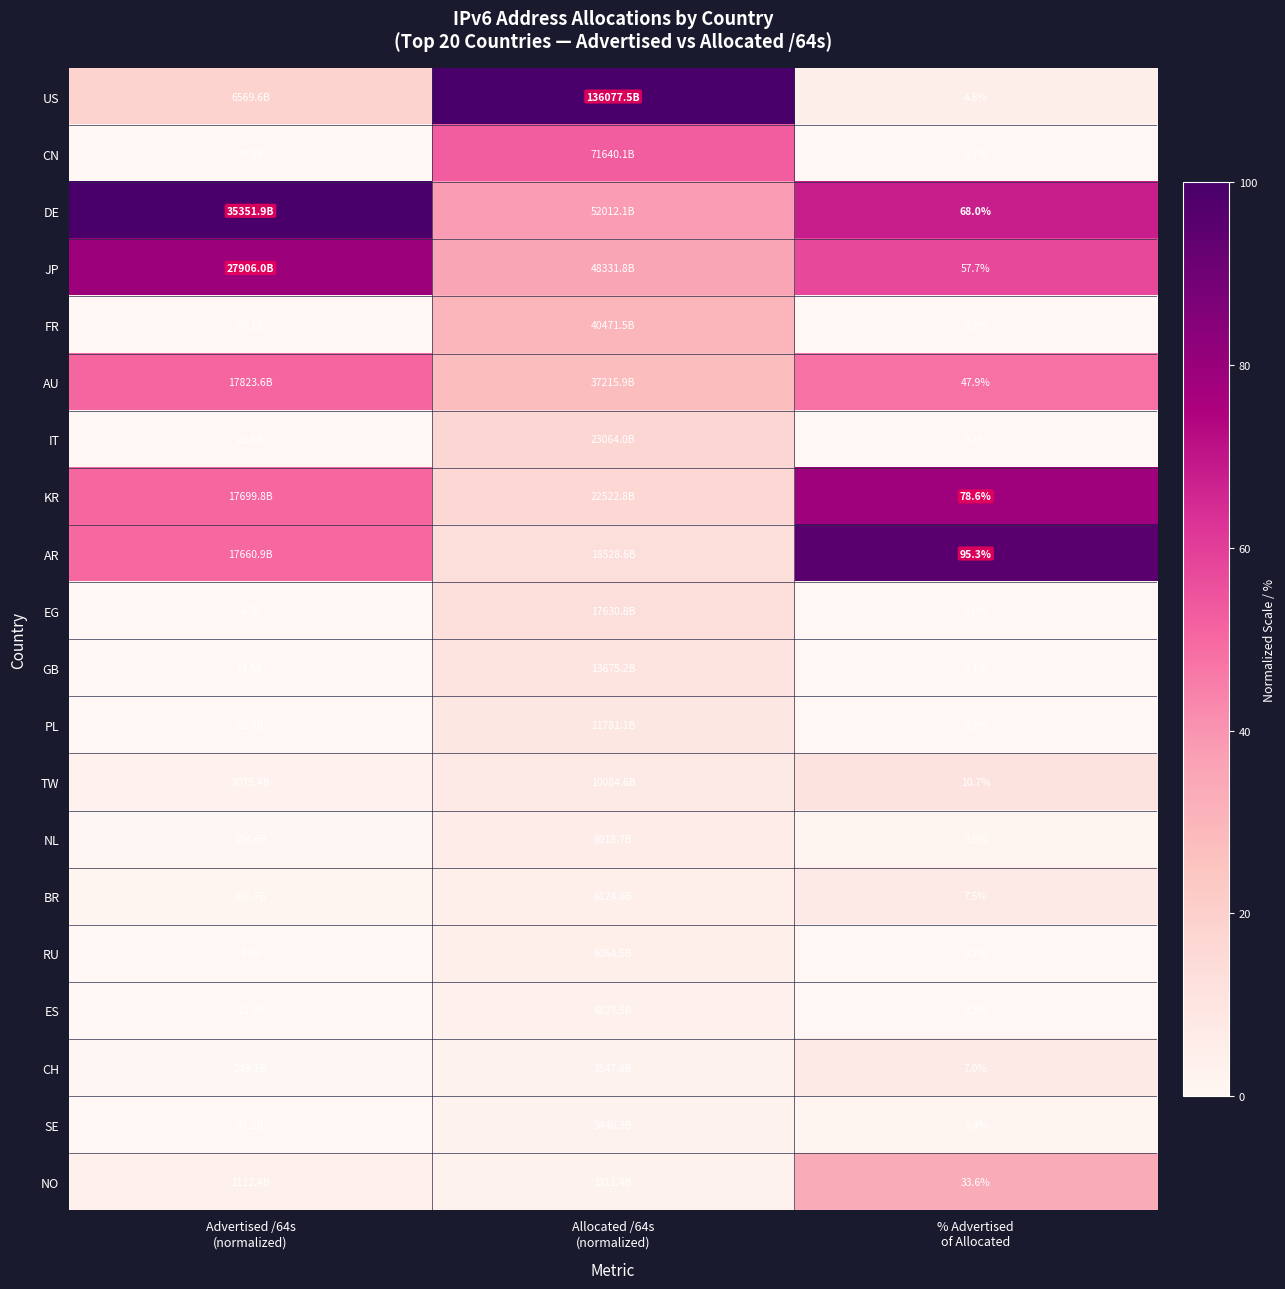

Rank the series by their maximum value, from highest to lowest.

US, DE, AR, JP, KR, CN, AU, NO, FR, IT, EG, TW, GB, PL, BR, CH, NL, RU, ES, SE